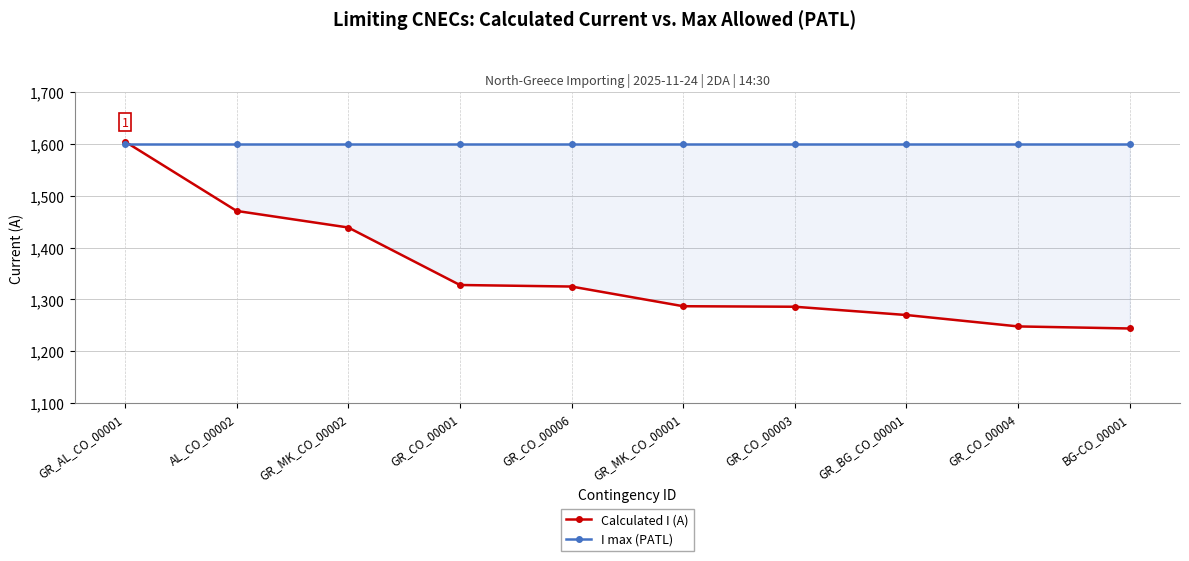

The value of I max (PATL) at GR_CO_00004 is 1600. True or false?

True